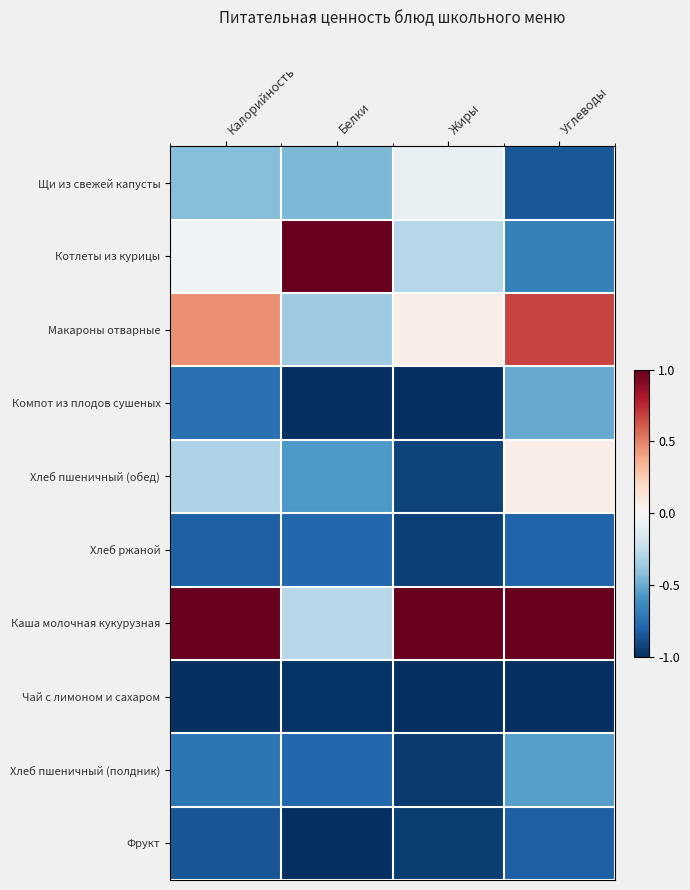

Reading left to right, extract all data points from this chart.

Щи из свежей капусты: Калорийность=-0.4	Белки=-0.5	Жиры=-0.1	Углеводы=-0.9
Котлеты из курицы: Калорийность=-0.0	Белки=1.0	Жиры=-0.3	Углеводы=-0.7
Макароны отварные: Калорийность=0.5	Белки=-0.4	Жиры=0.1	Углеводы=0.7
Компот из плодов сушеных: Калорийность=-0.7	Белки=-1.0	Жиры=-1.0	Углеводы=-0.5
Хлеб пшеничный (обед): Калорийность=-0.3	Белки=-0.6	Жиры=-0.9	Углеводы=0.1
Хлеб ржаной: Калорийность=-0.8	Белки=-0.8	Жиры=-0.9	Углеводы=-0.8
Каша молочная кукурузная: Калорийность=1.0	Белки=-0.3	Жиры=1.0	Углеводы=1.0
Чай с лимоном и сахаром: Калорийность=-1.0	Белки=-1.0	Жиры=-1.0	Углеводы=-1.0
Хлеб пшеничный (полдник): Калорийность=-0.7	Белки=-0.8	Жиры=-1.0	Углеводы=-0.5
Фрукт: Калорийность=-0.9	Белки=-1.0	Жиры=-0.9	Углеводы=-0.8